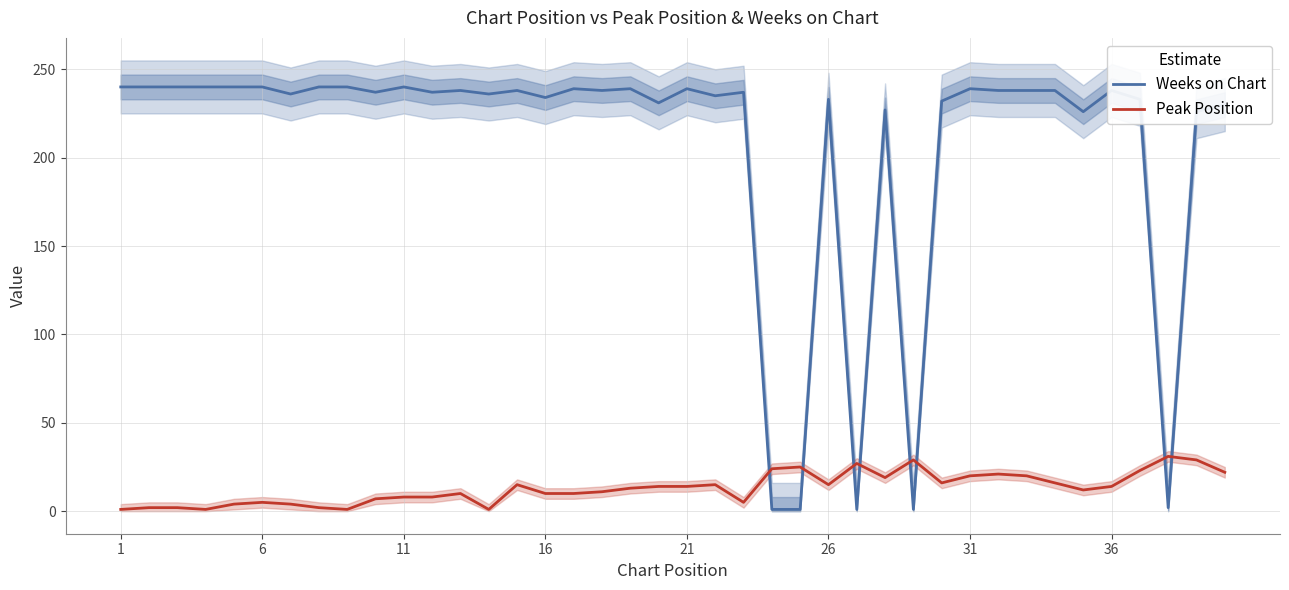

True or false: Weeks on Chart and Peak Position intersect in this chart.

True